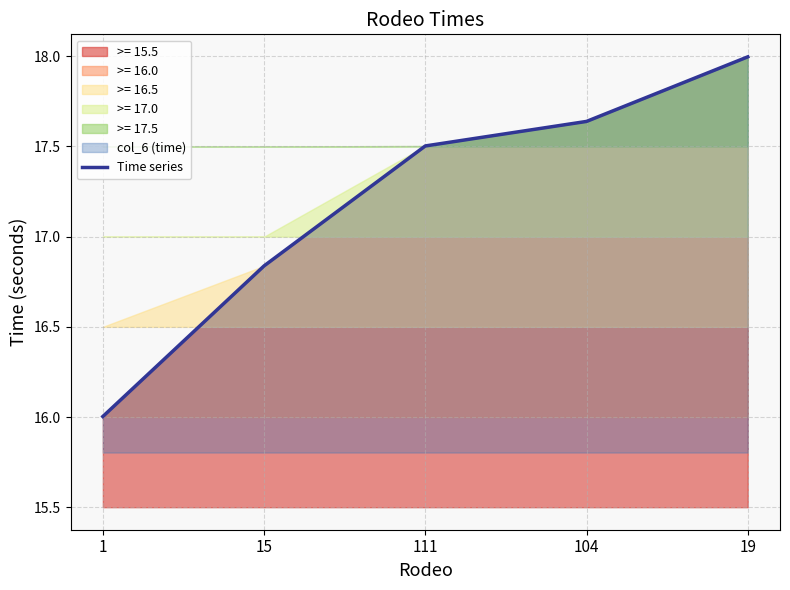

Which has a higher value, 15 or 104?

104